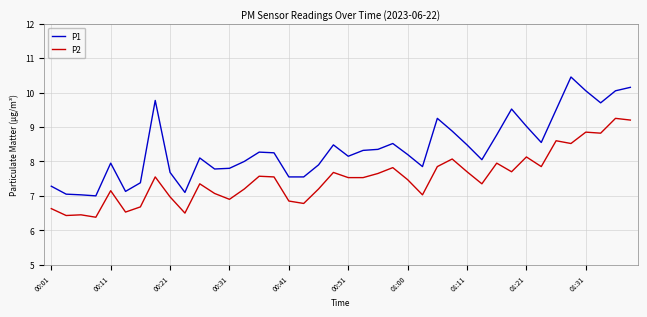

Which series has the largest range (max minus min)?

P1